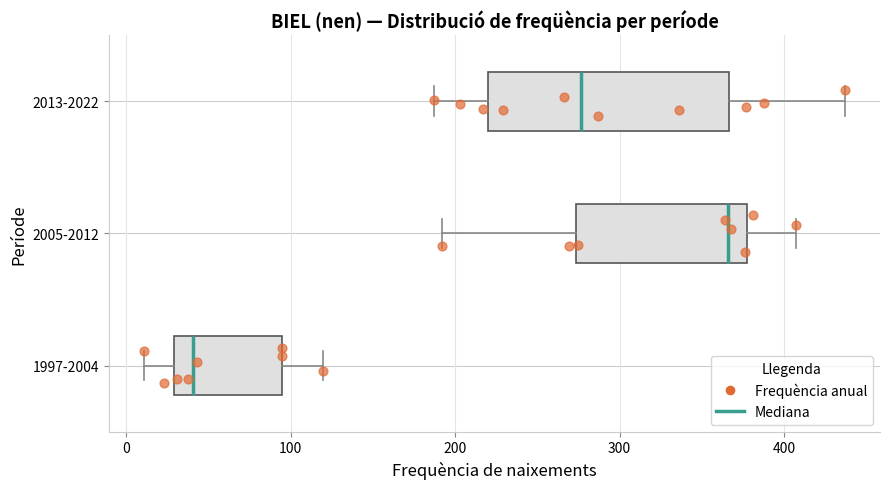

Reading bottom to top, transcribe this box plot: for each box, give where its median line is, the range the box spans, and where its two whiskers end, as read against the x-axis. The values are not printed on the chart, so give them approximately, as read against the axis.

1997-2004: median 40, box 30 to 100, whiskers 10 to 120
2005-2012: median 370, box 270 to 380, whiskers 190 to 410
2013-2022: median 280, box 220 to 370, whiskers 190 to 440